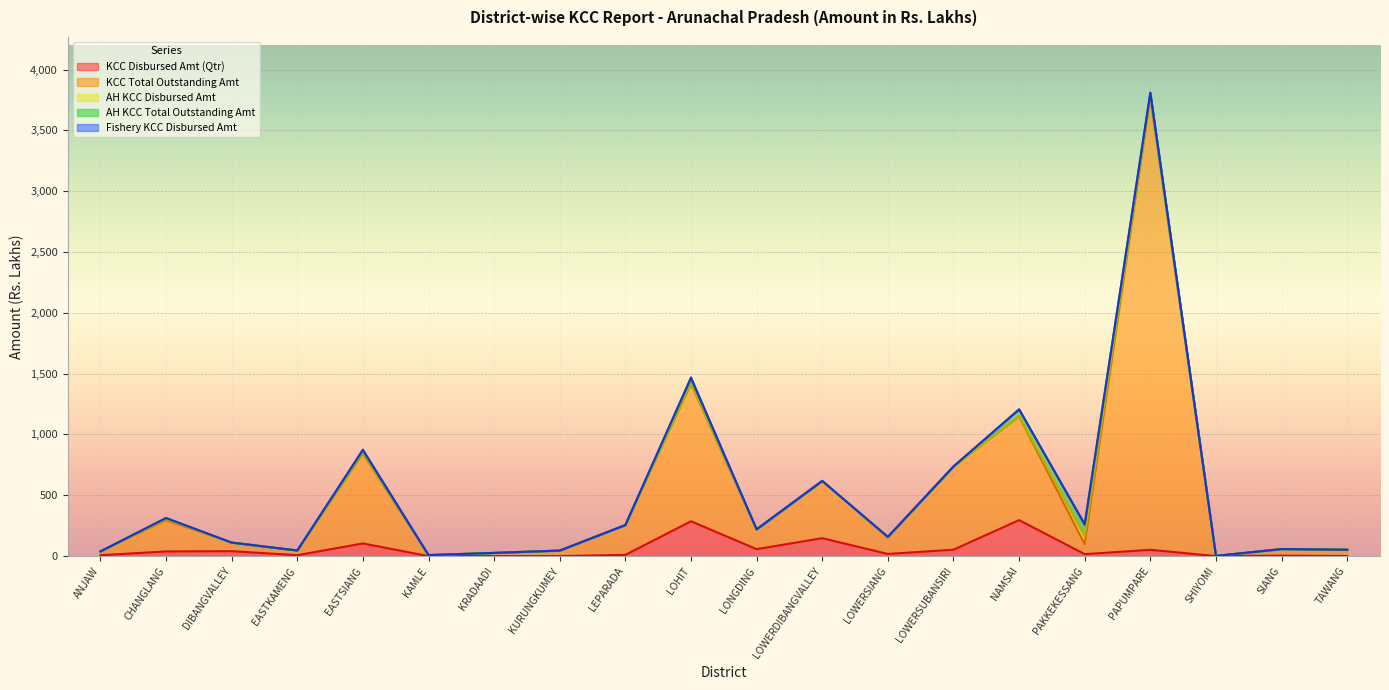

The value of KCC Disbursed Amt (Qtr) at LOWERDIBANGVALLEY is 147.4. True or false?

True